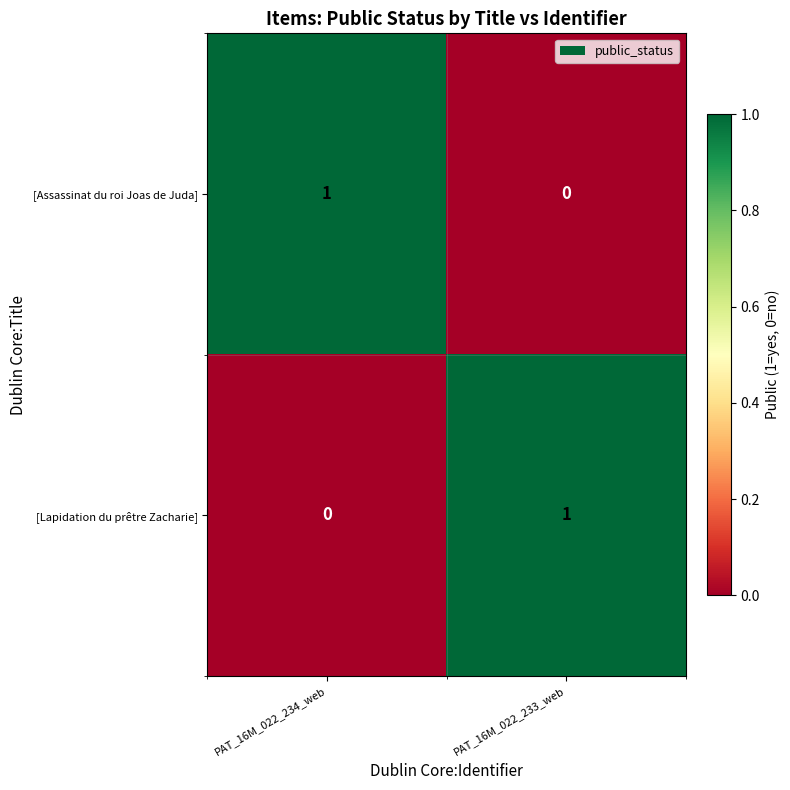

Where is [Lapidation du prêtre Zacharie] nearest to the value 0?

PAT_16M_022_234_web